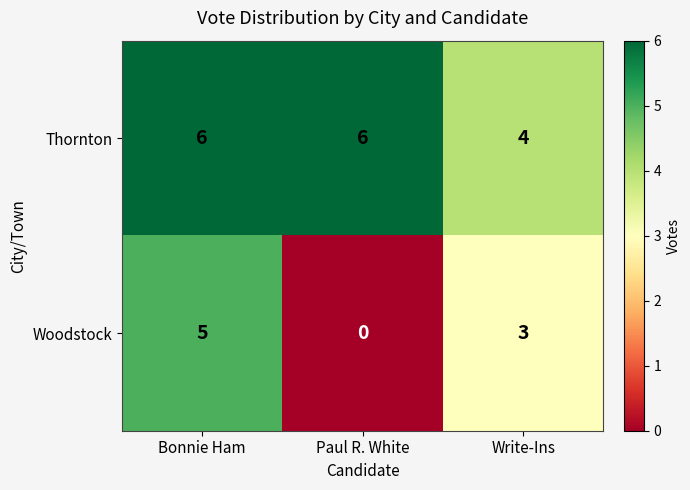

Rank the series at Paul R. White from highest to lowest value.

Thornton, Woodstock